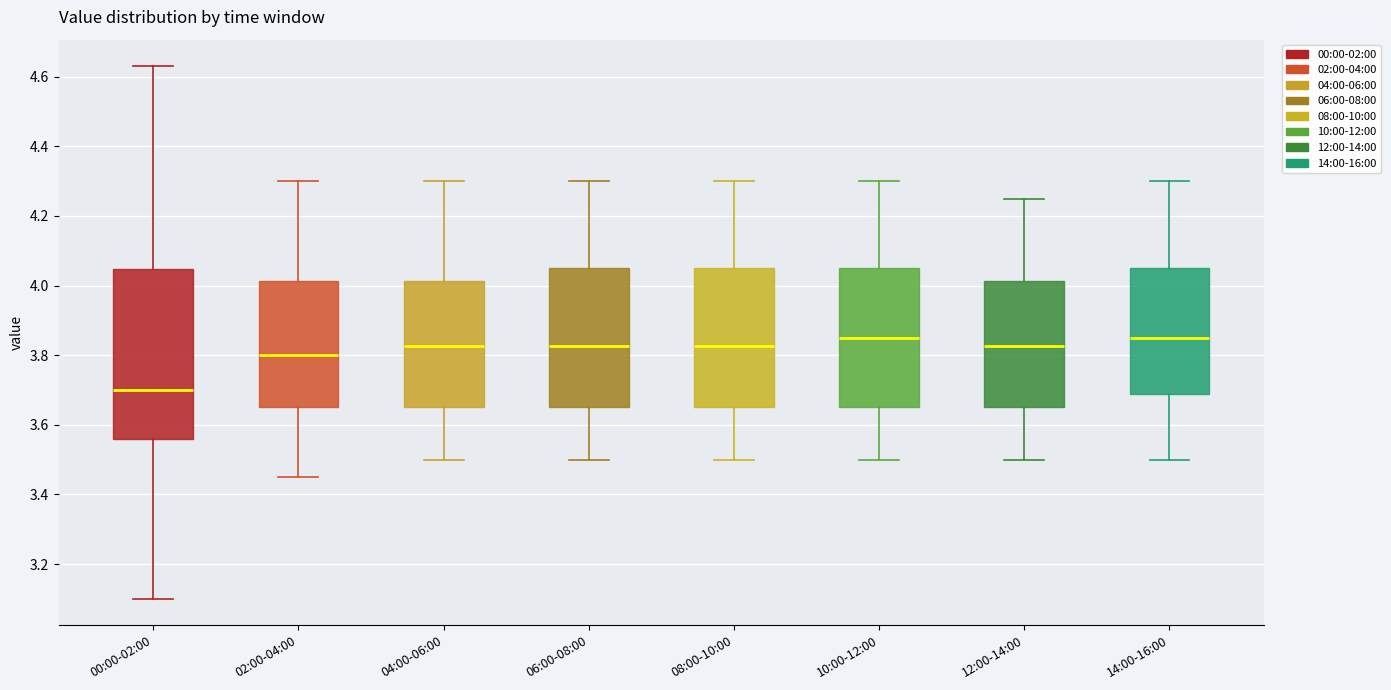

Where is the upper edge of the box for 10:00-12:00 on the y-axis? The values are not printed on the chart, so give them approximately, as read against the axis.

4.06